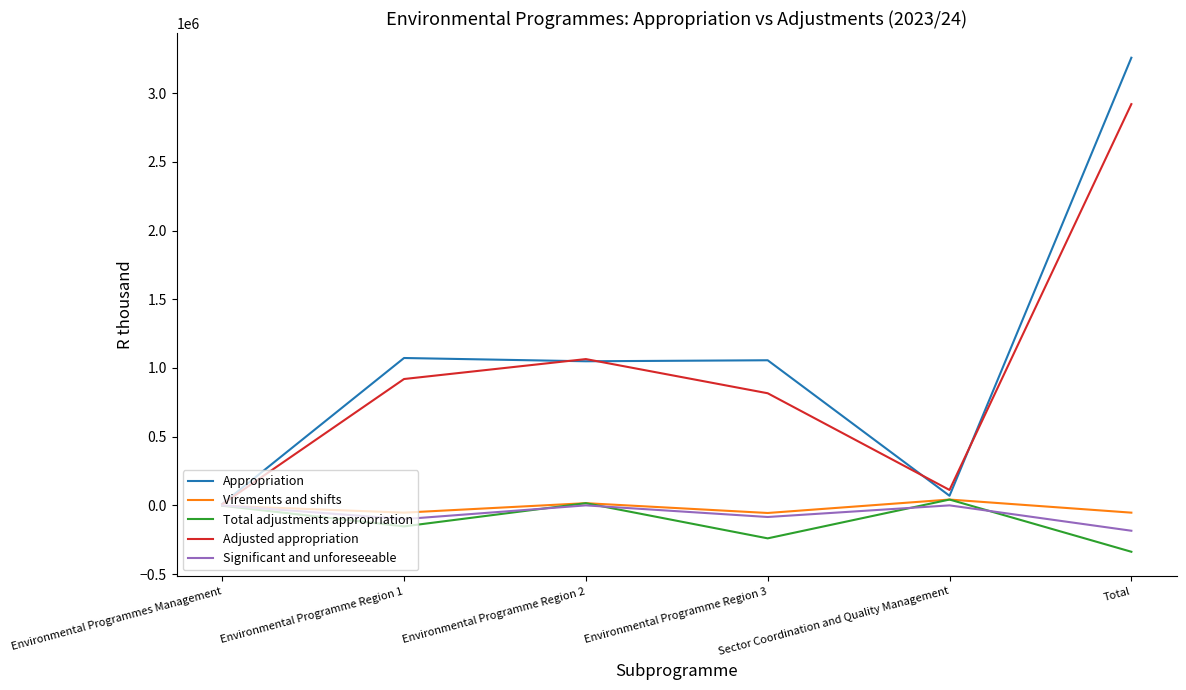

What is the spread (max minus min) of values at Environmental Programmes Management?

13784